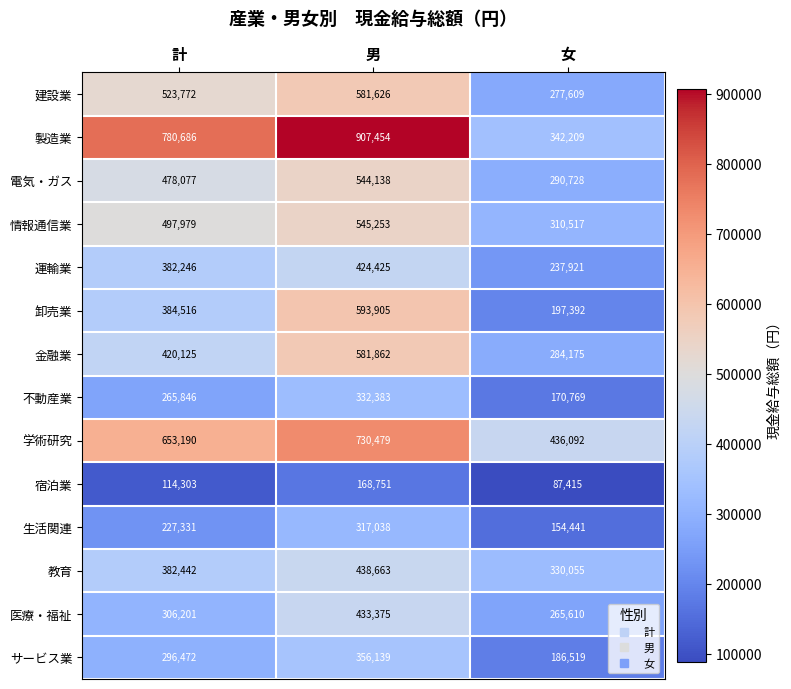

What is the greatest value displayed?

907454